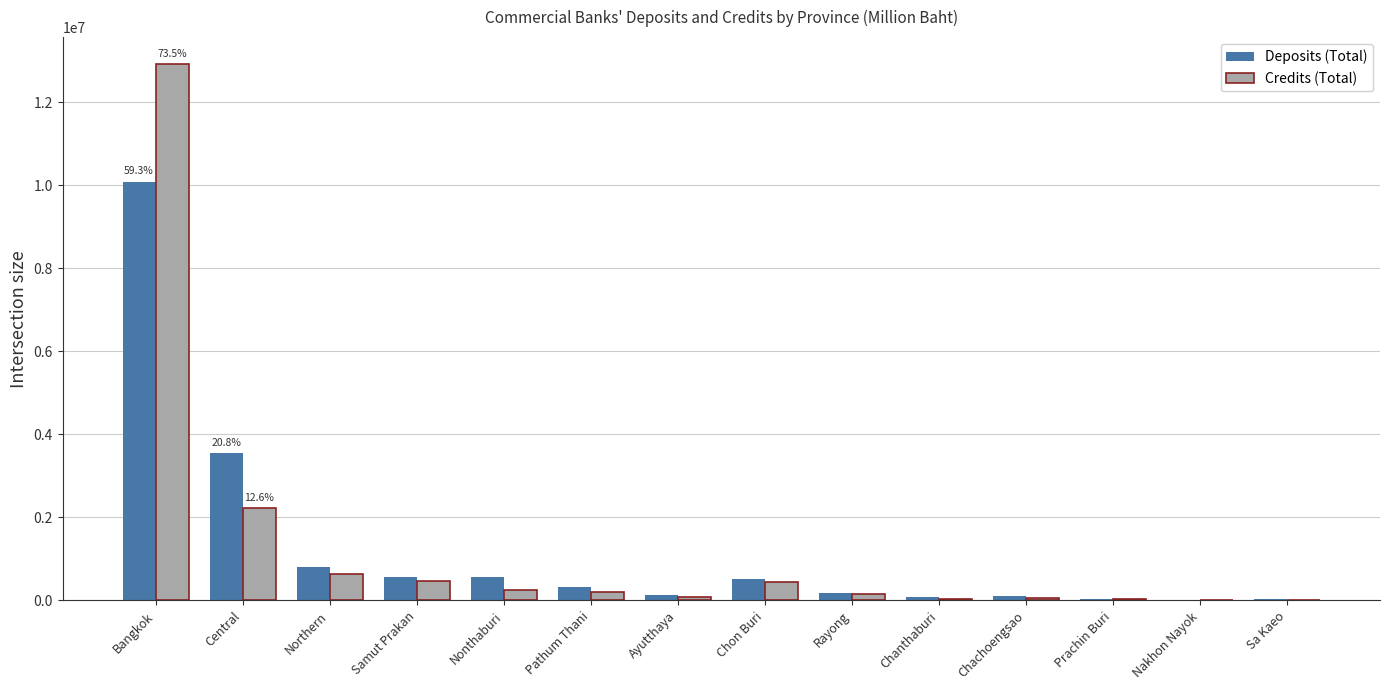

True or false: Deposits (Total) has a value of 332777 at Pathum Thani.

True